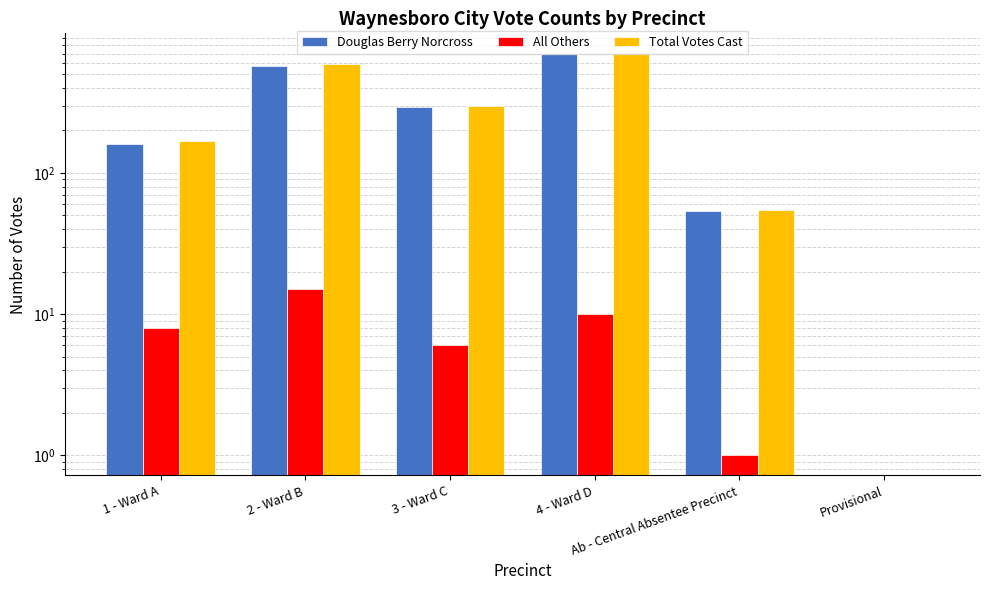

What is the value of the Total Votes Cast bar at the 1st from the left?

168